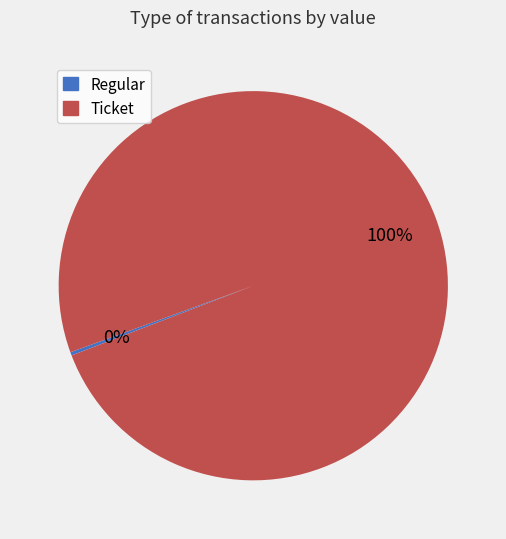

Do Regular and Ticket together represent more than half of the pie?

Yes